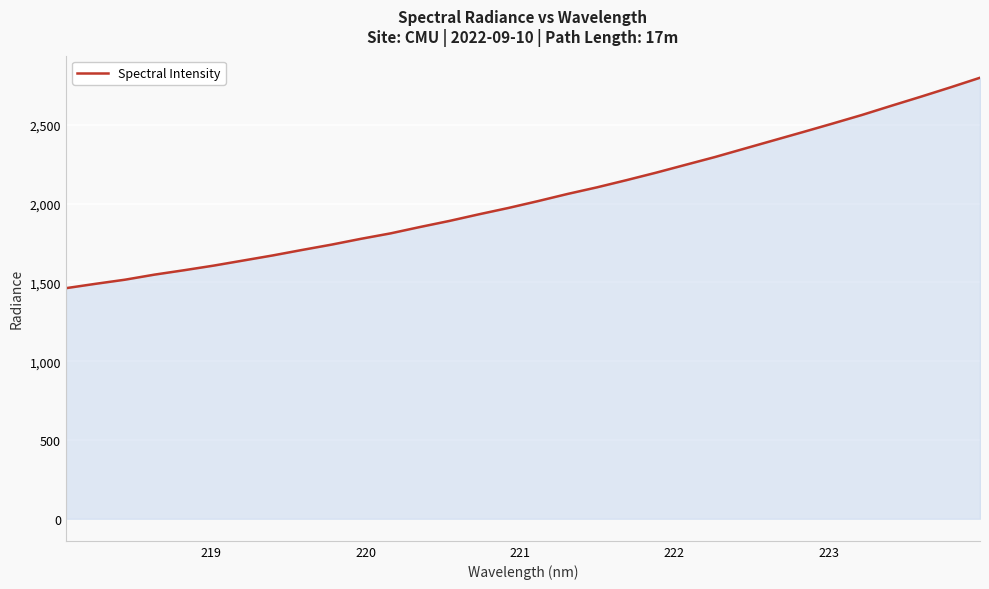

What is the maximum value shown in the chart?

2798.7